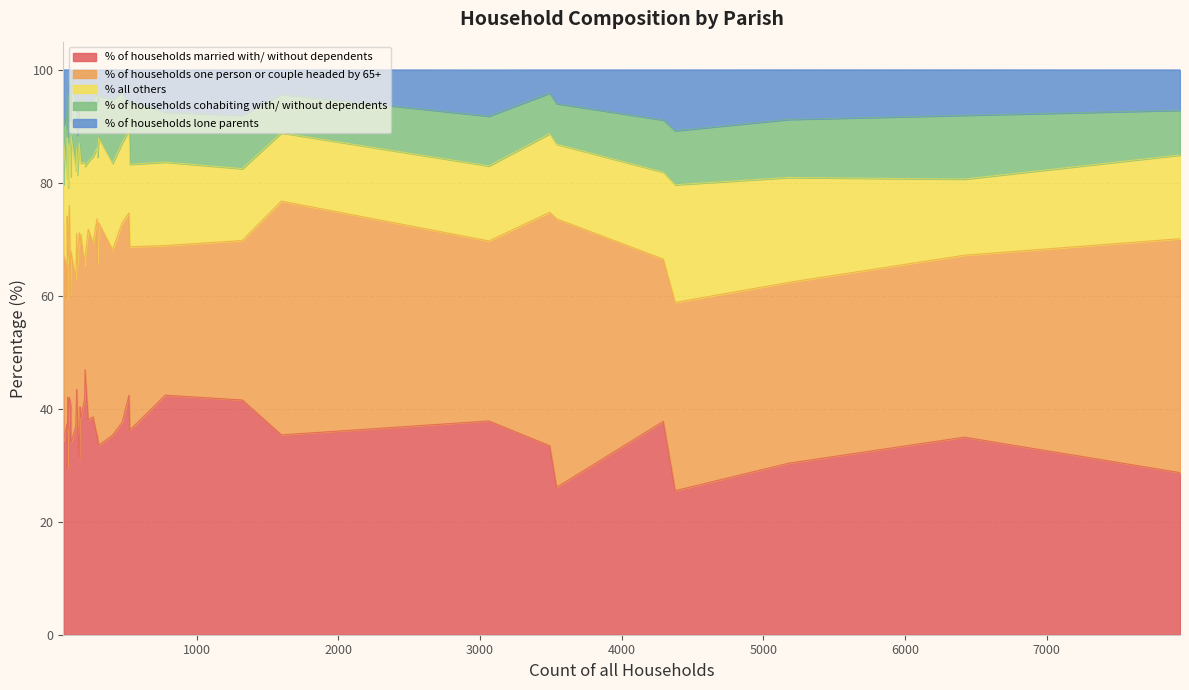

What is the average value of the % of households one person or couple headed by 65+ series?

32.0